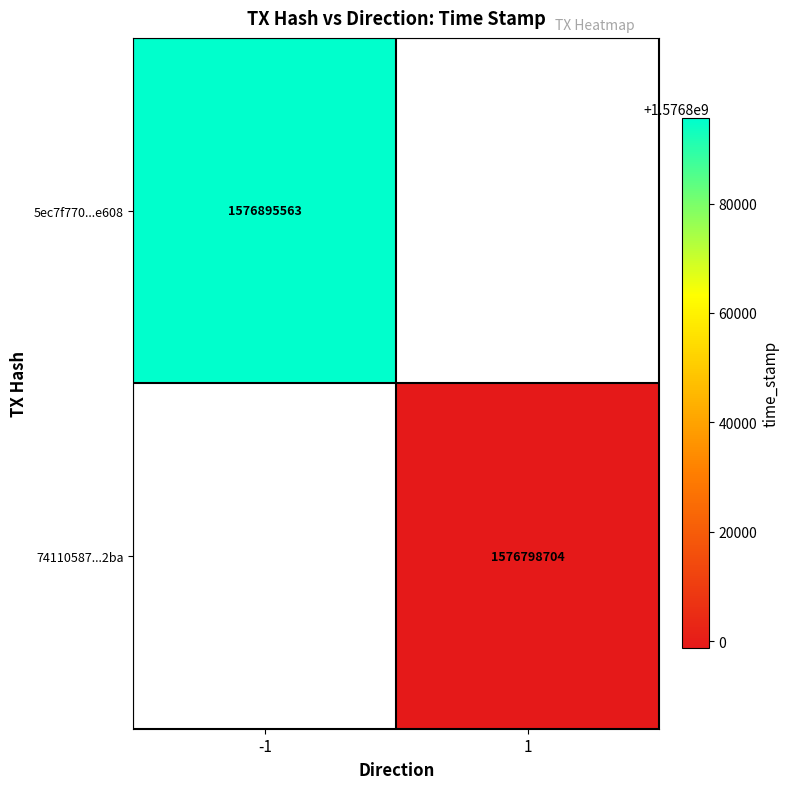

True or false: 74110587...2ba has a value of 1009170541 at 1.

False